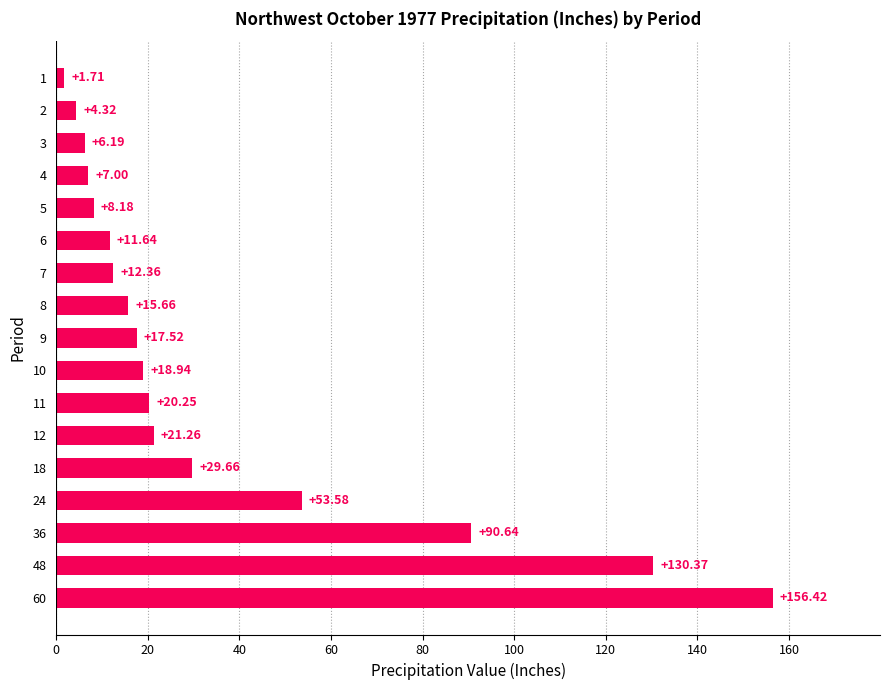

Rank the categories by value from highest to lowest.

60, 48, 36, 24, 18, 12, 11, 10, 9, 8, 7, 6, 5, 4, 3, 2, 1